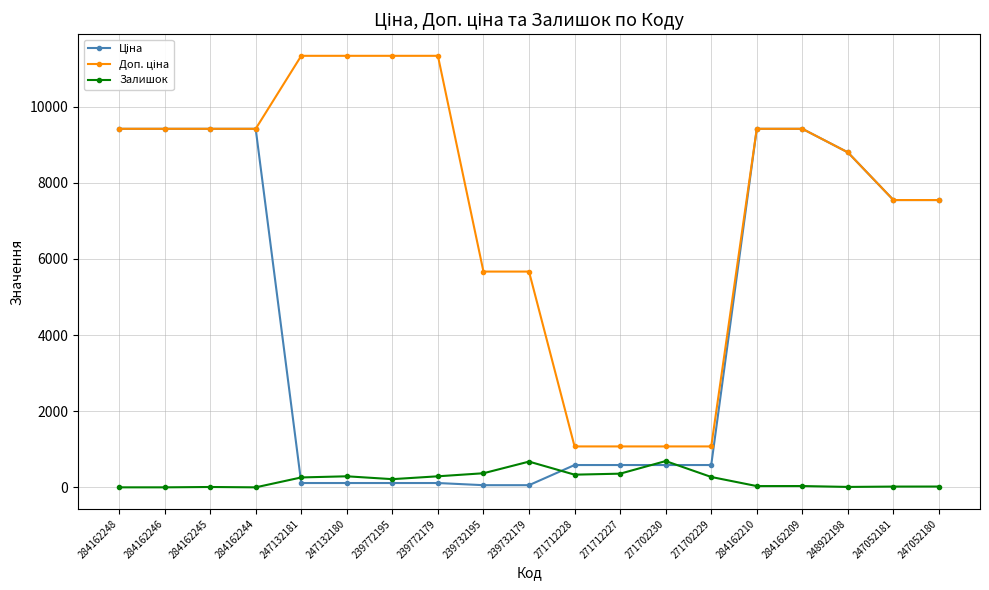

At how many categories does at least one series exceed 4964?

15